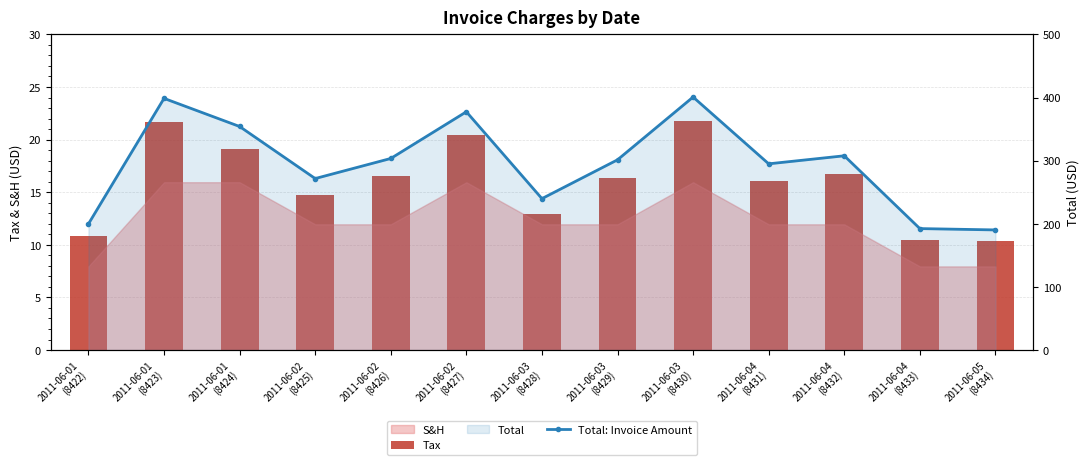

Which series has the largest range (max minus min)?

Total: Invoice Amount